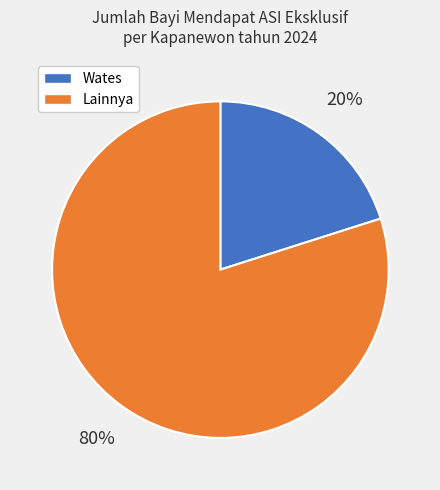

To the nearest percent, what is the difference between the largest and smallest slice percentages?

60%